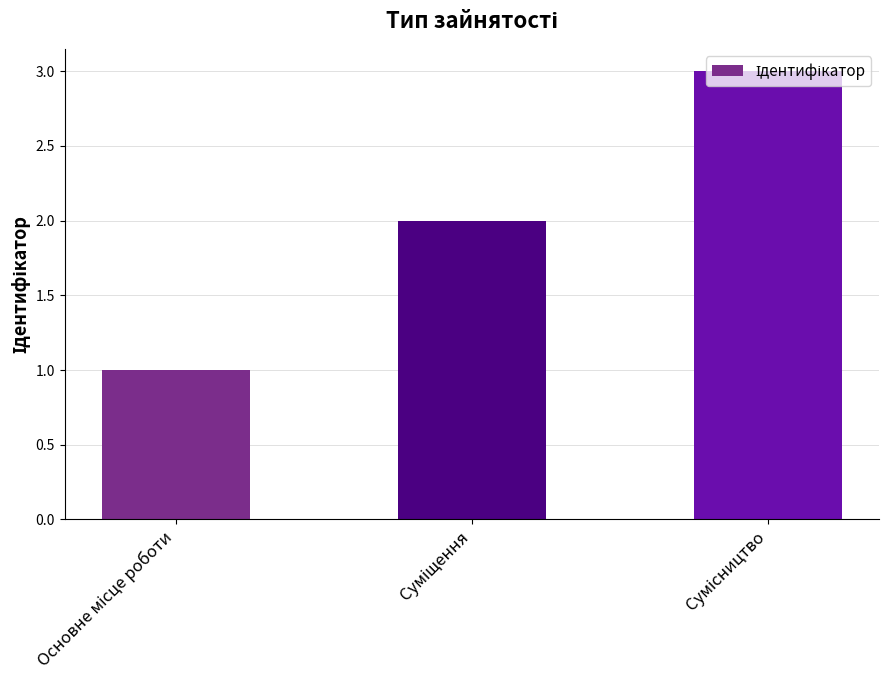

What is the sum of all values?

6